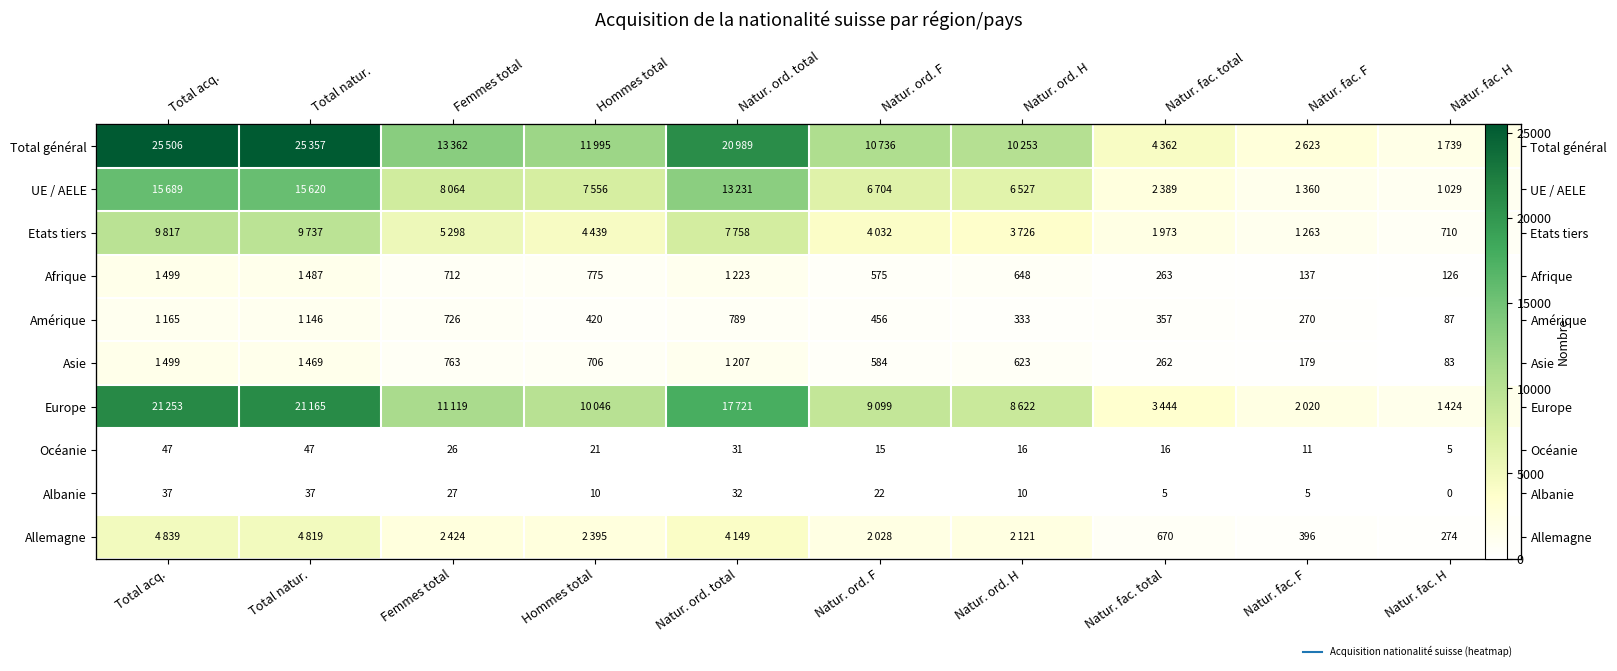

The Allemagne series shows 3019 at Total acq.. True or false?

False